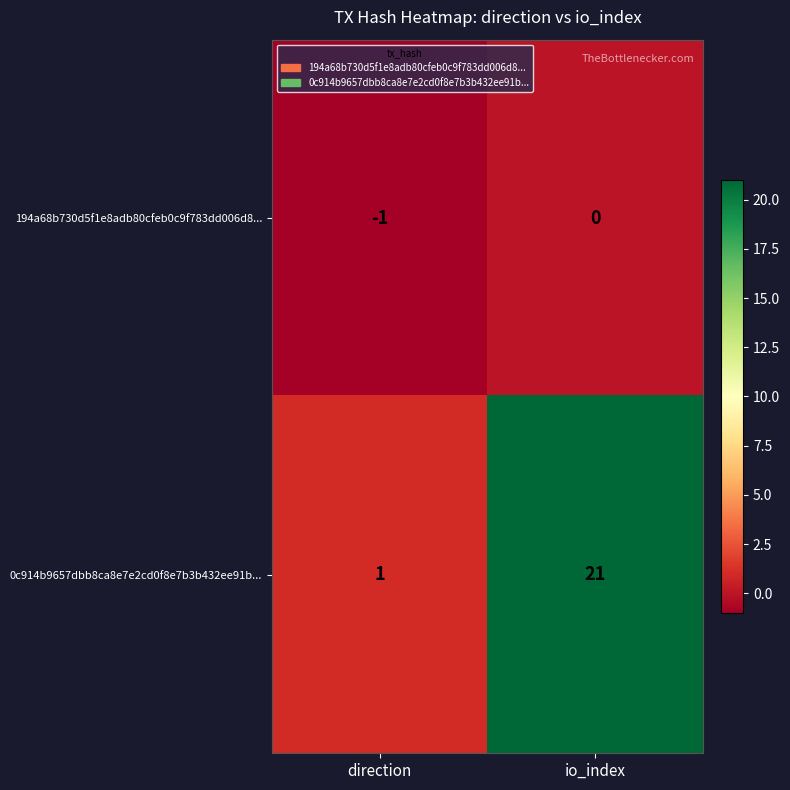

The 0c914b9657dbb8ca8e7e2cd0f8e7b3b432ee91b... series shows 1 at direction. True or false?

True